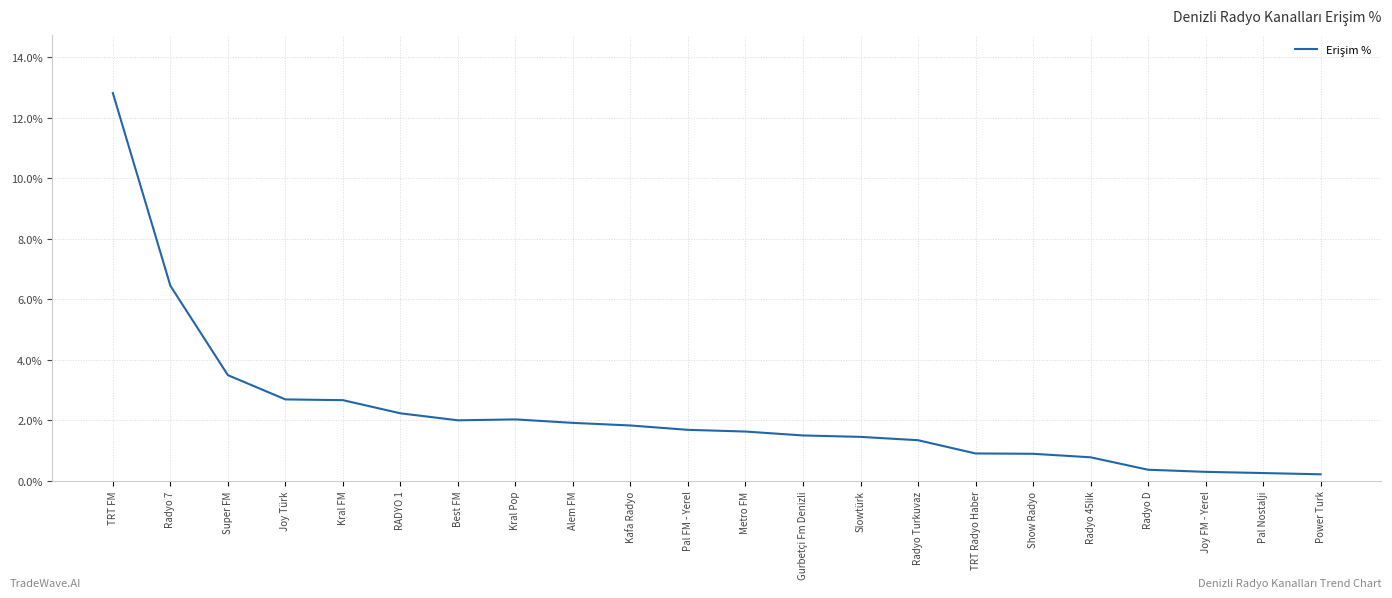

What is the difference between the maximum and minimum values?

12.6